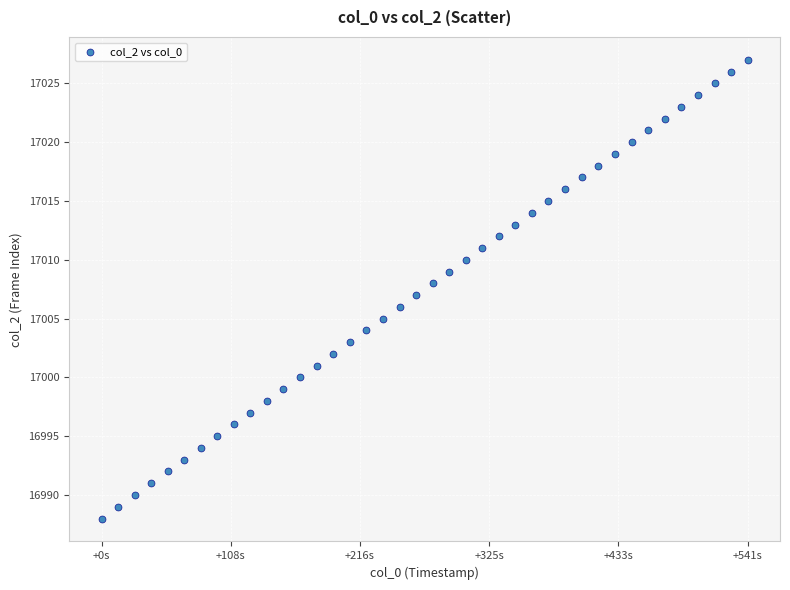

What is the range of Y values (max minus min)?

39